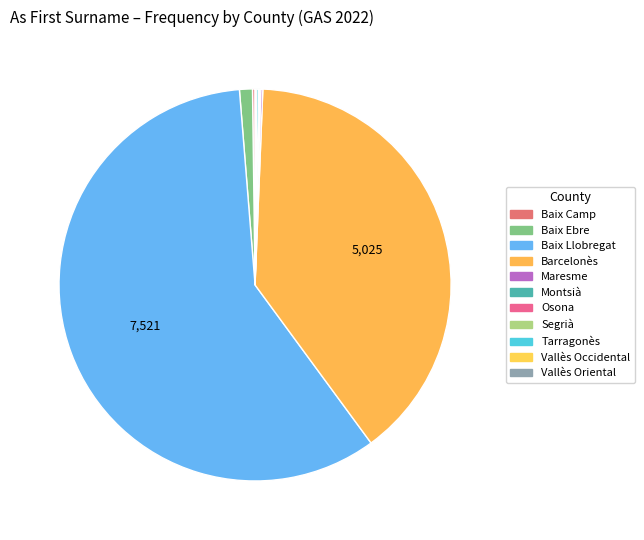

Which slice represents more than half of the pie?

Baix Llobregat